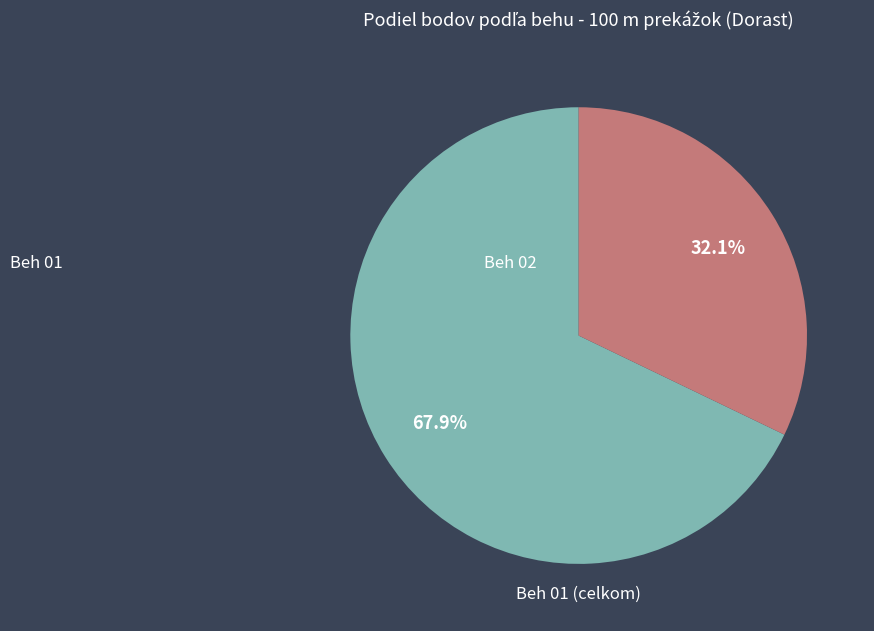

Does any single category account for the majority?

Yes